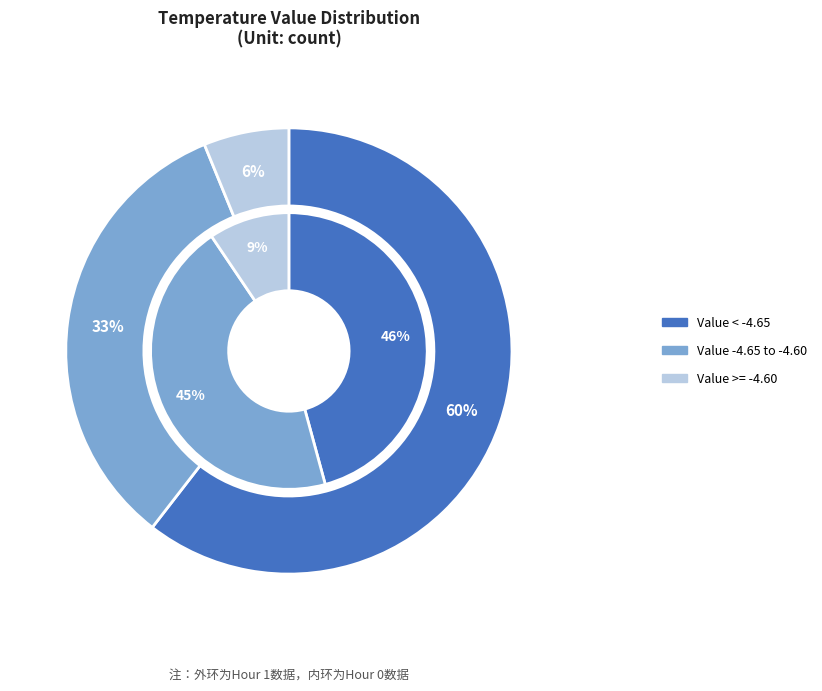

How many slices are in this pie chart?

3